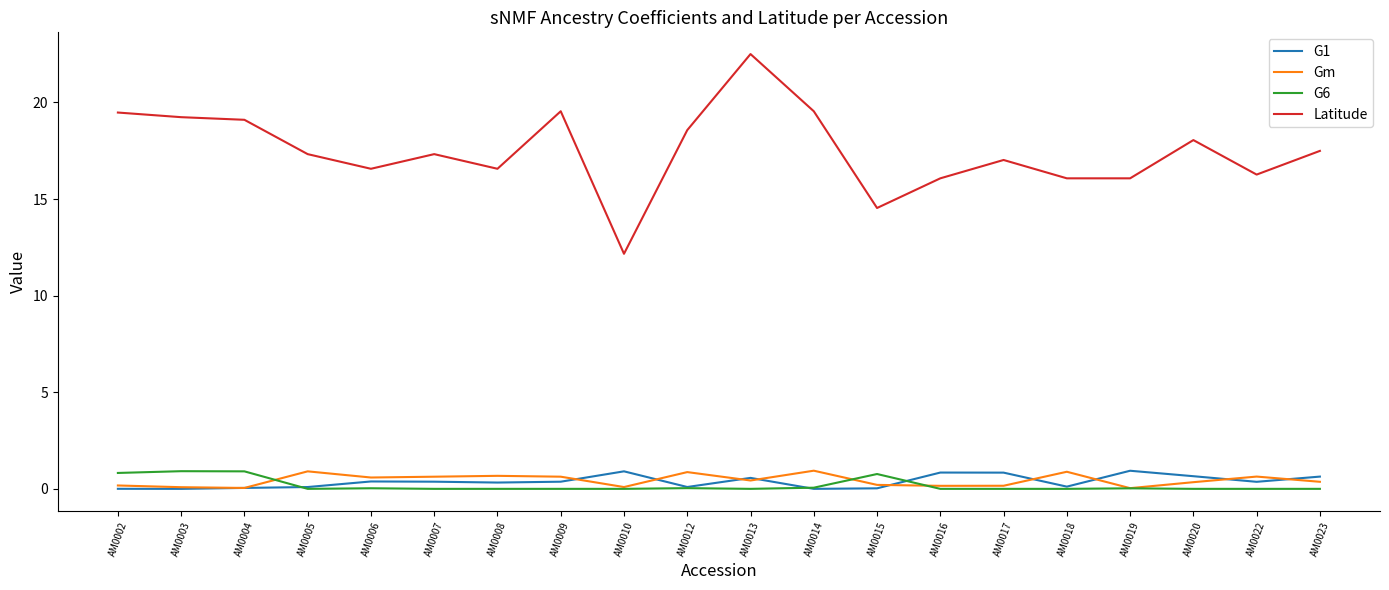

At how many categories does at least one series exceed 2?

20